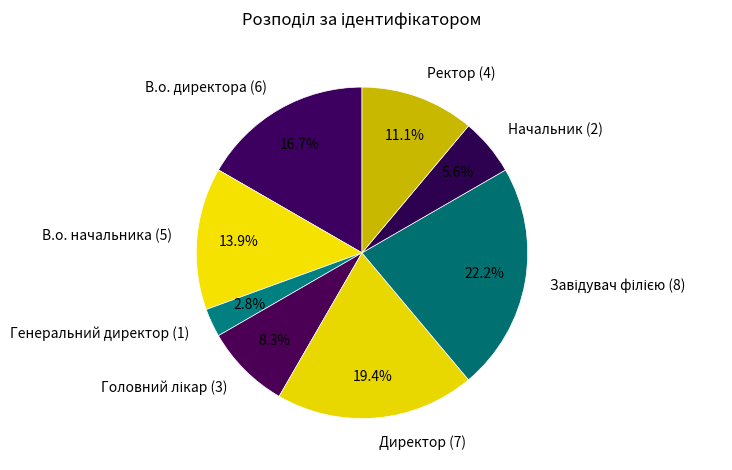

The В.о. директора slice represents 2% of the pie. True or false?

False